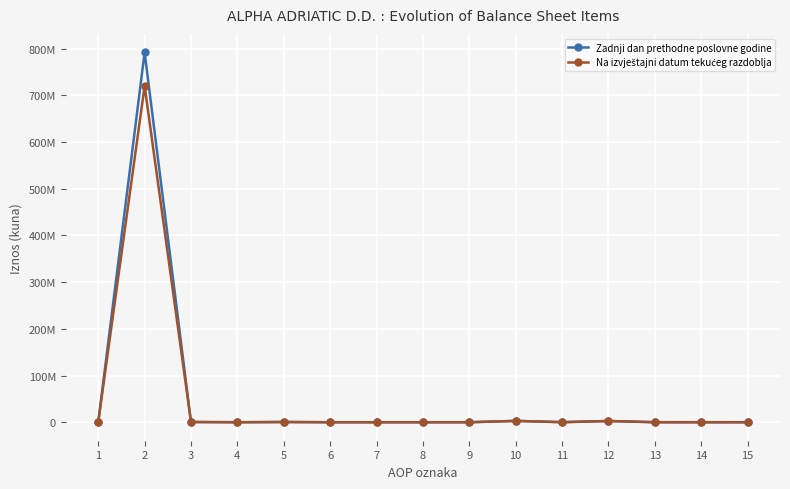

Does the chart have visible grid lines?

Yes